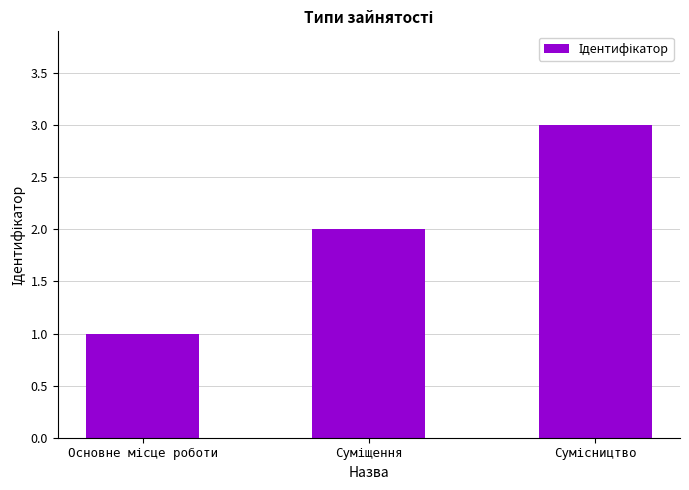

Are the bars grouped side by side (vs. stacked)?

No